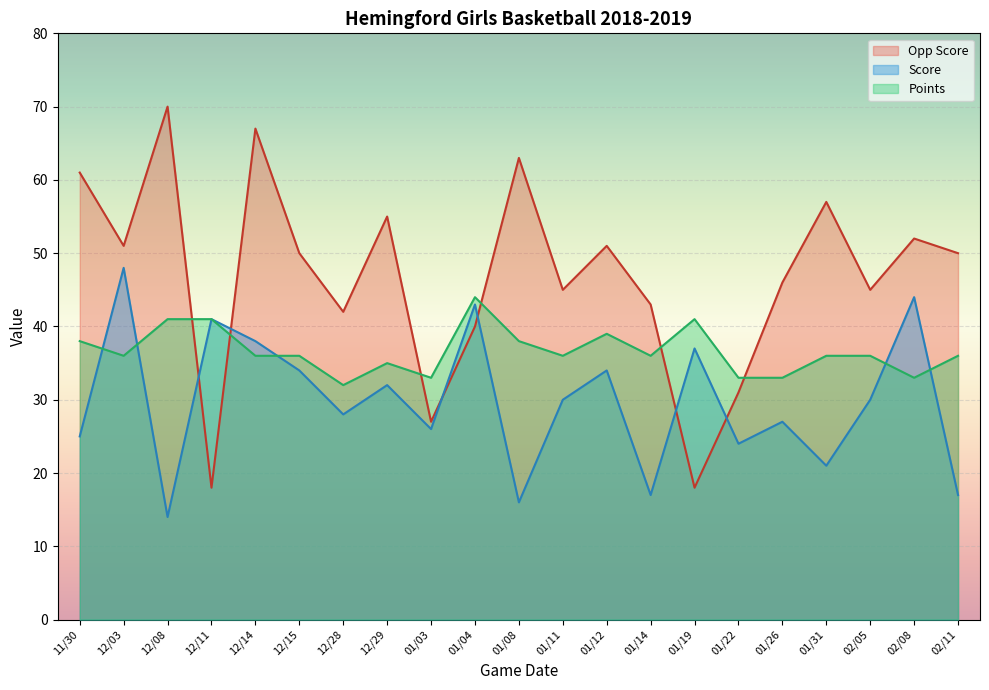

What is the label of the 15th point from the right?

12/28